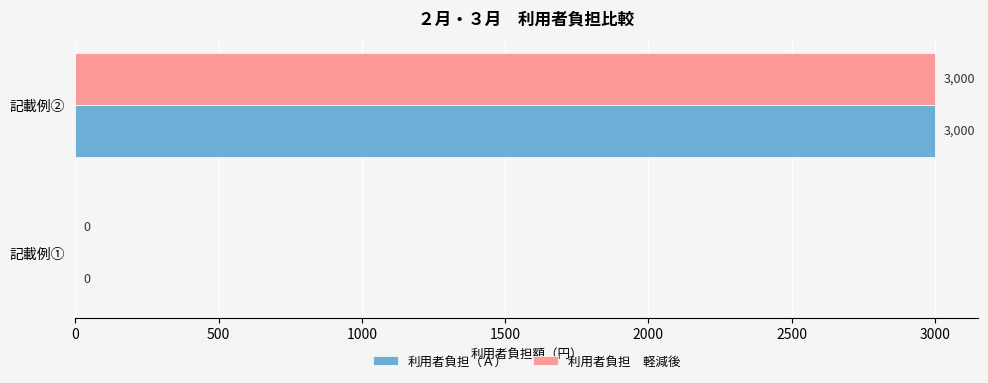

What is the total value across all series at 記載例②?

6000